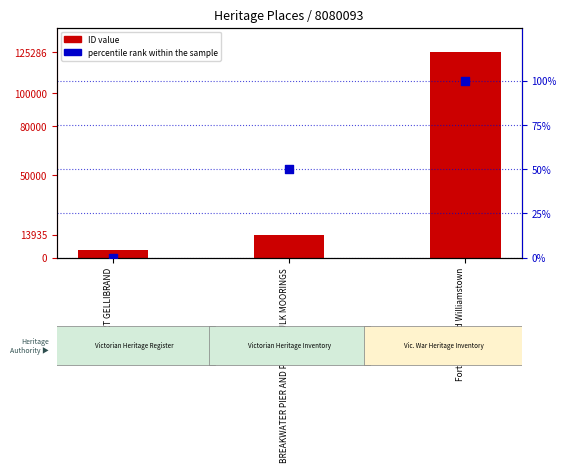

What are all the series names shown in the legend?

ID value, percentile rank within the sample